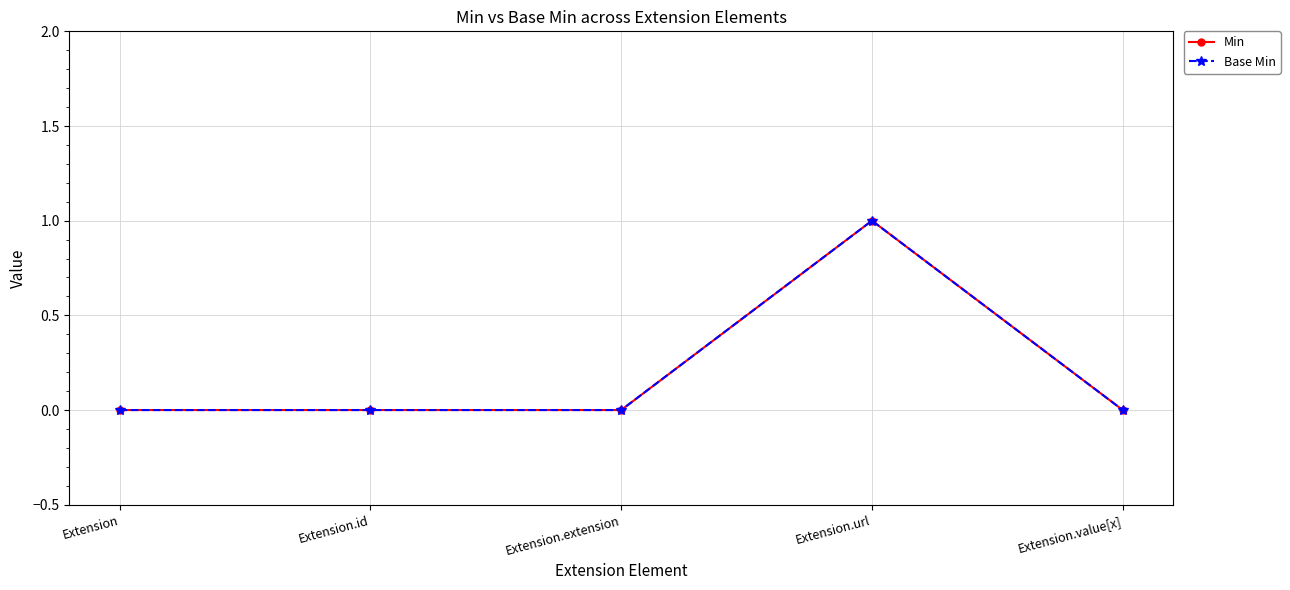

Reading left to right, list all the values displayed in this chart.

Min: Extension=0	Extension.id=0	Extension.extension=0	Extension.url=1	Extension.value[x]=0
Base Min: Extension=0	Extension.id=0	Extension.extension=0	Extension.url=1	Extension.value[x]=0